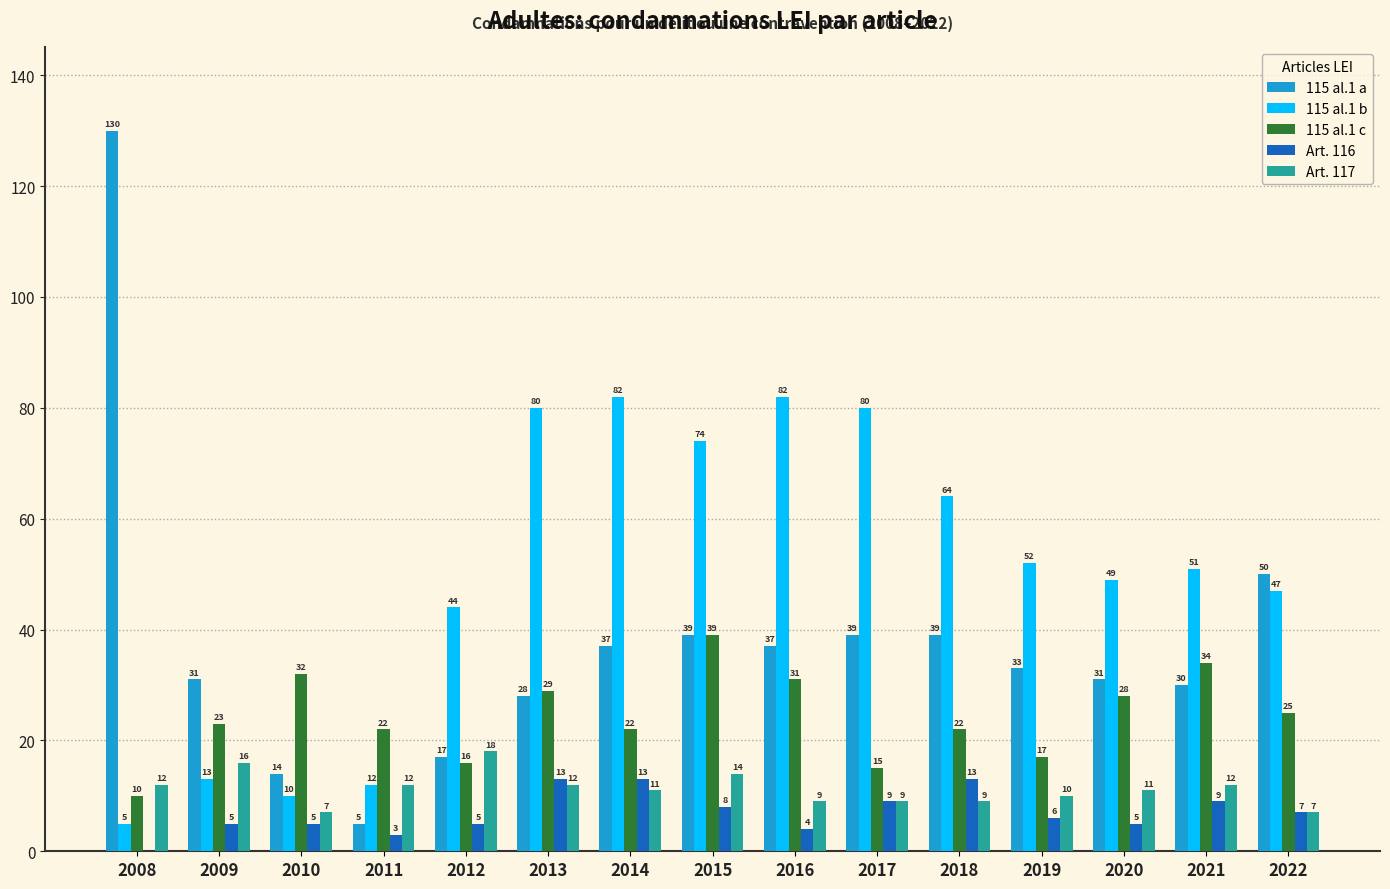

What is the highest value of the Art. 116 series?

13